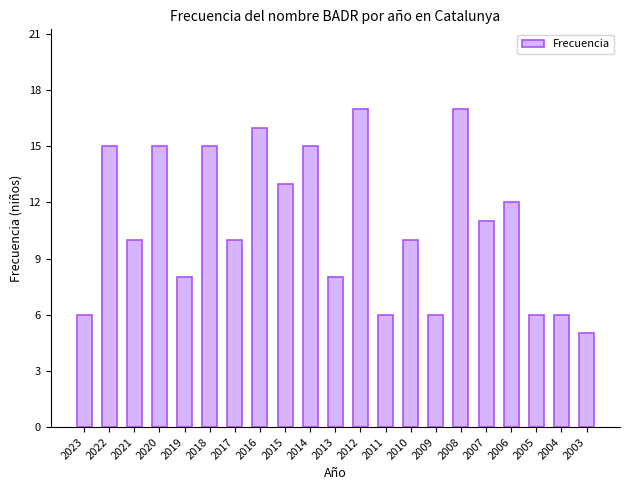

What is the sum of all values?

227